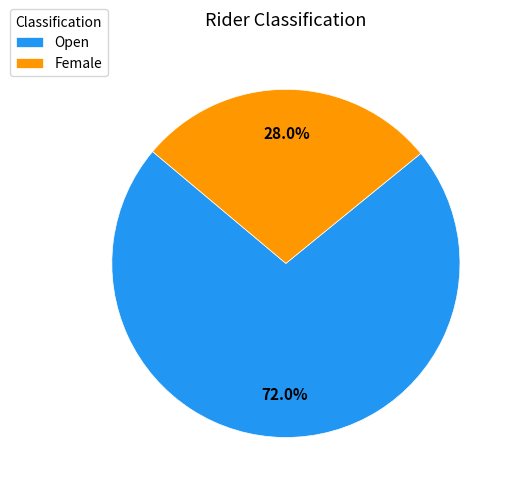

Rank the categories by value from lowest to highest.

Female, Open